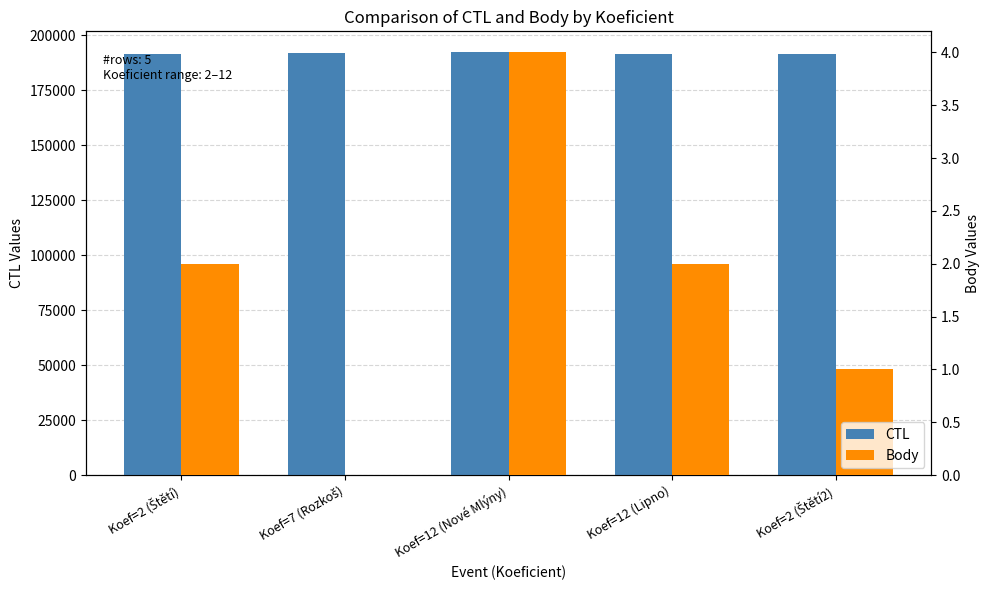

What are all the series names shown in the legend?

CTL, Body